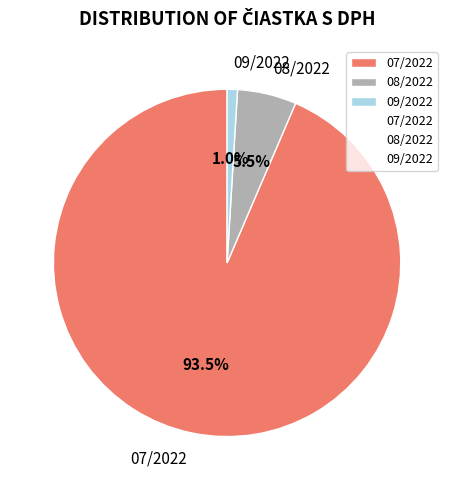

Is there any slice that represents more than half of the pie?

Yes